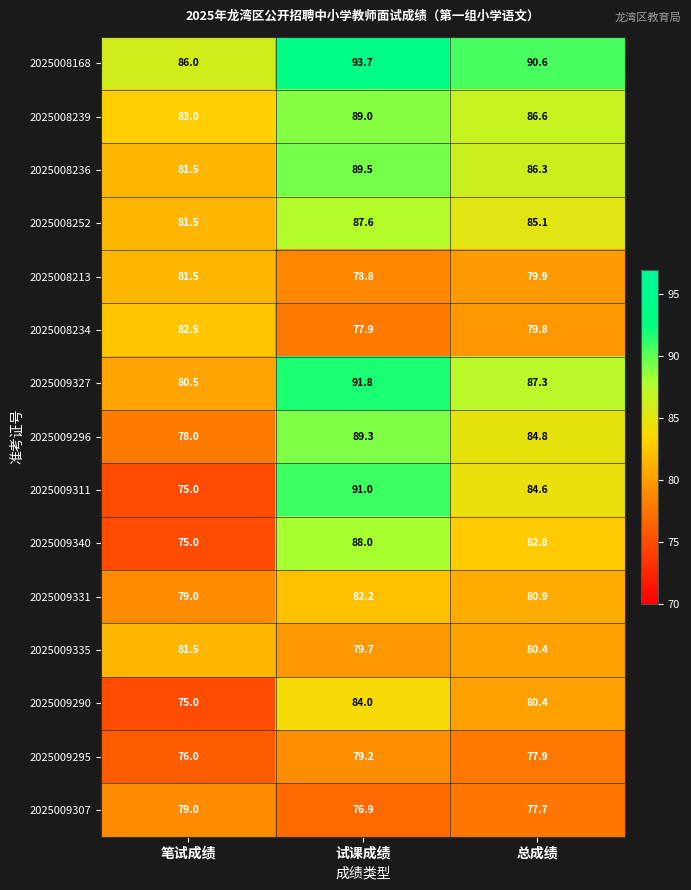

Count the number of categories in the chart.

3